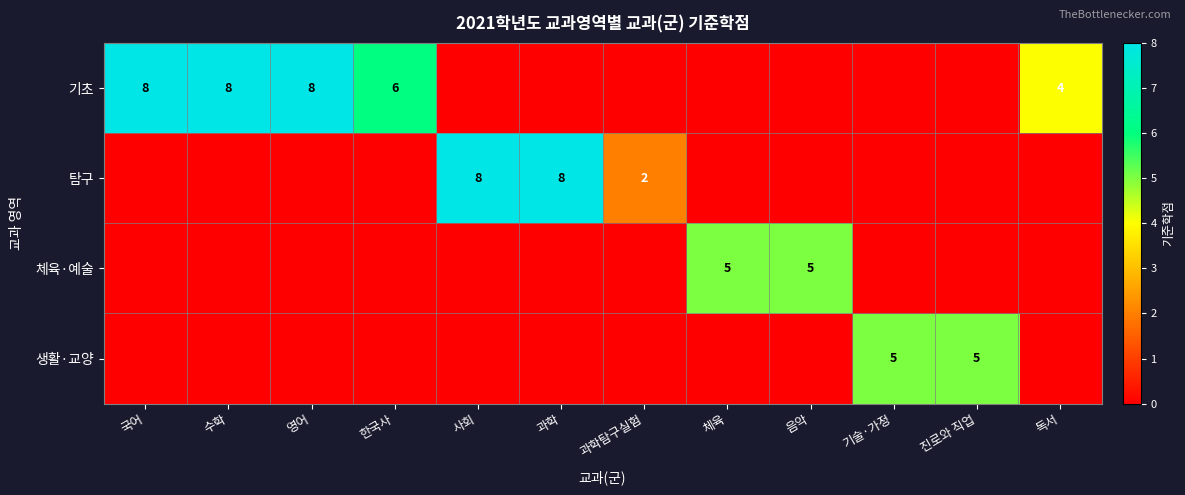

How many data points in 기초 are above 0?

5